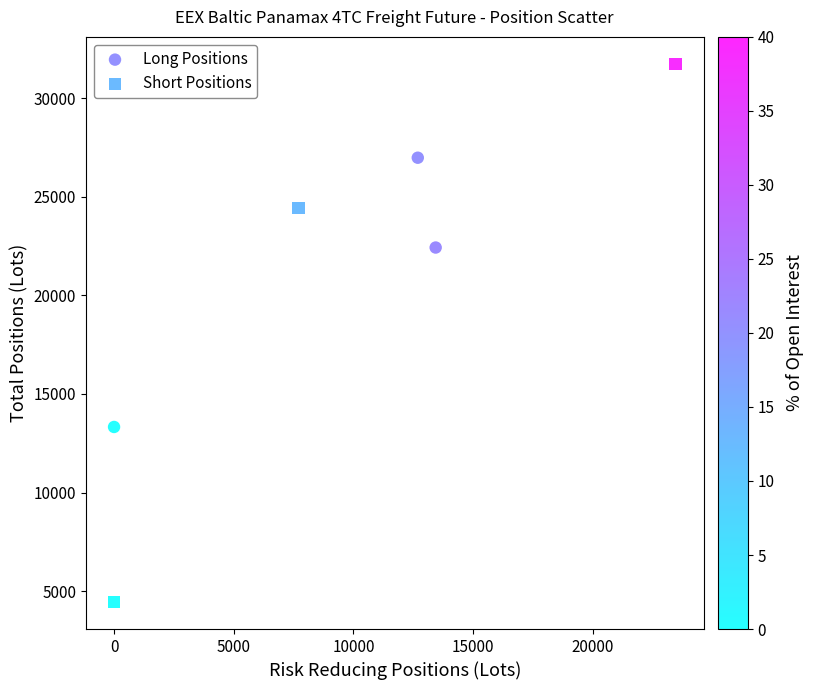

Which series reaches the maximum Y coordinate?

Short Positions